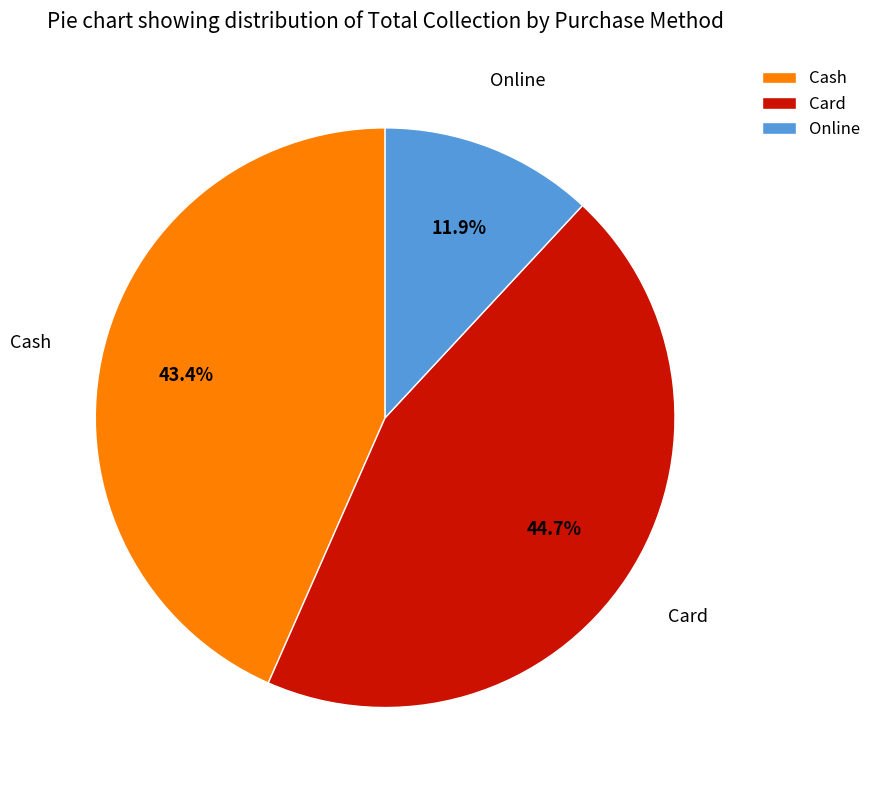

Rank the categories by value from lowest to highest.

Online, Cash, Card